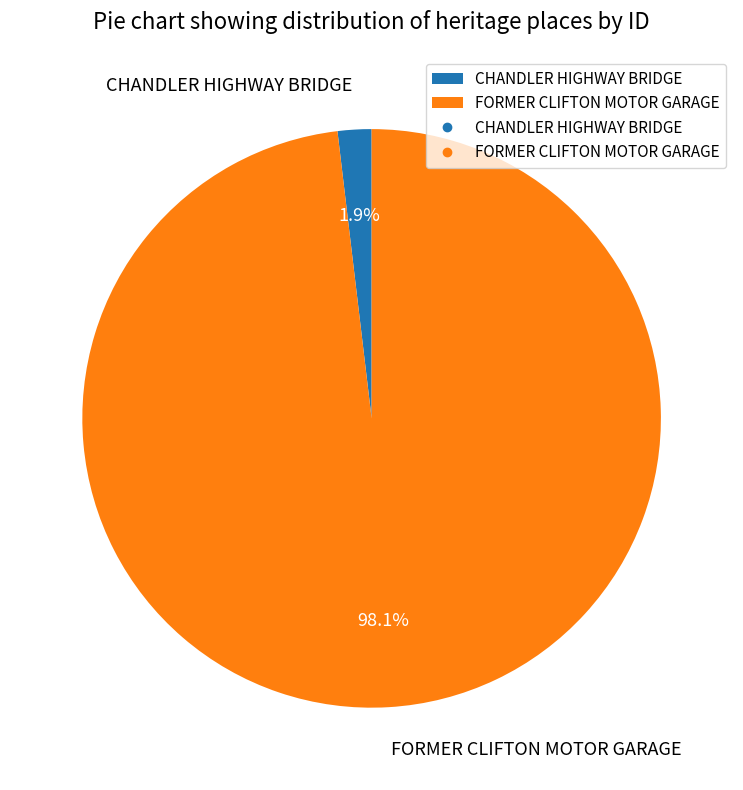

To the nearest percent, what is the difference between the FORMER CLIFTON MOTOR GARAGE and CHANDLER HIGHWAY BRIDGE slice percentages?

96%